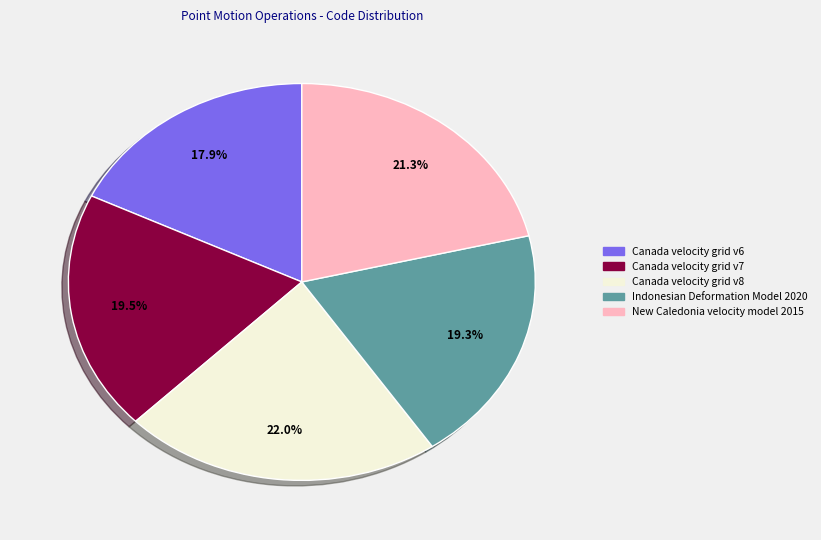

True or false: New Caledonia velocity model 2015 accounts for 29% of the total.

False